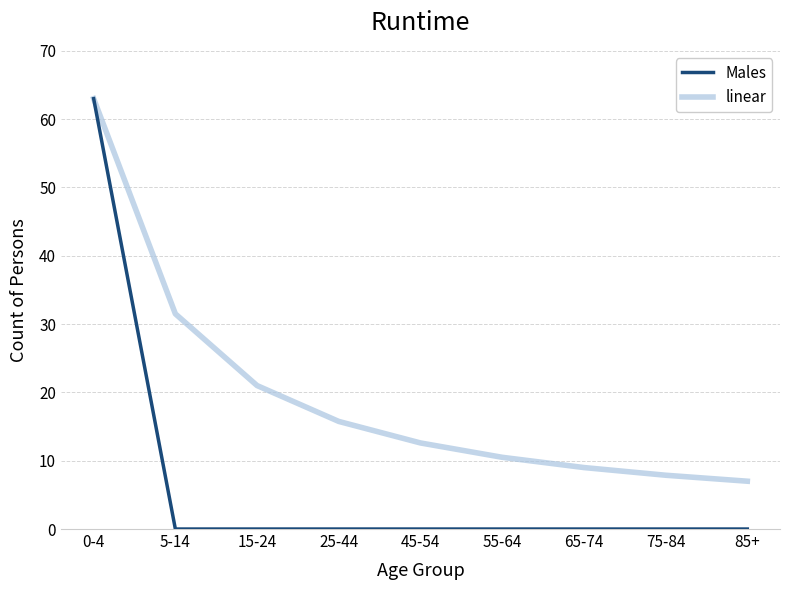

What is the total value across all series at 75-84?

7.9